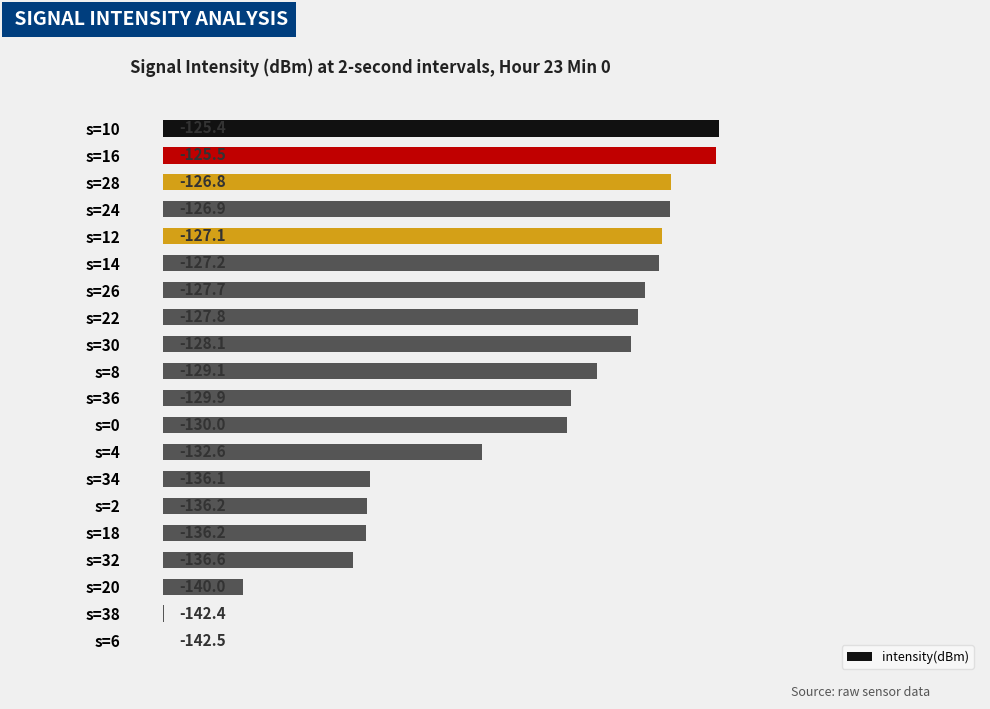

How many series are shown in this chart?

1